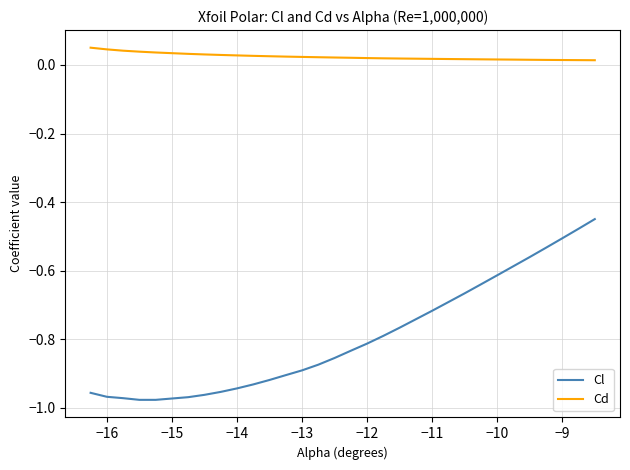

List the series in order of their peak value, lowest first.

Cl, Cd